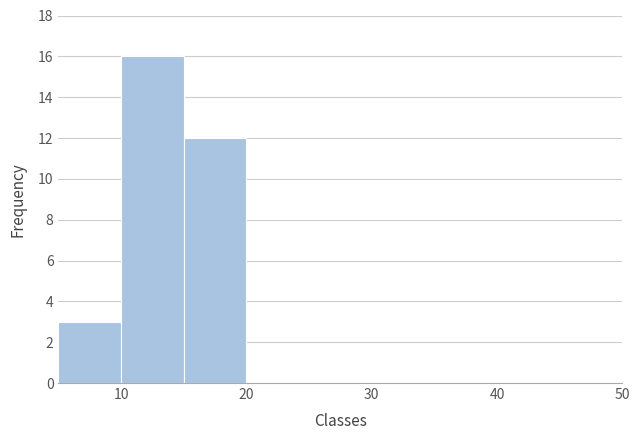

Reading left to right, list every bar in this chart as the range it spans on the x-axis followed by its height. The values are not printed on the chart, so give them approximately, as read against the axis.

5 to 10: 3
10 to 15: 16
15 to 20: 12
20 to 25: 0
25 to 30: 0
30 to 35: 0
35 to 40: 0
40 to 45: 0
45 to 50: 0